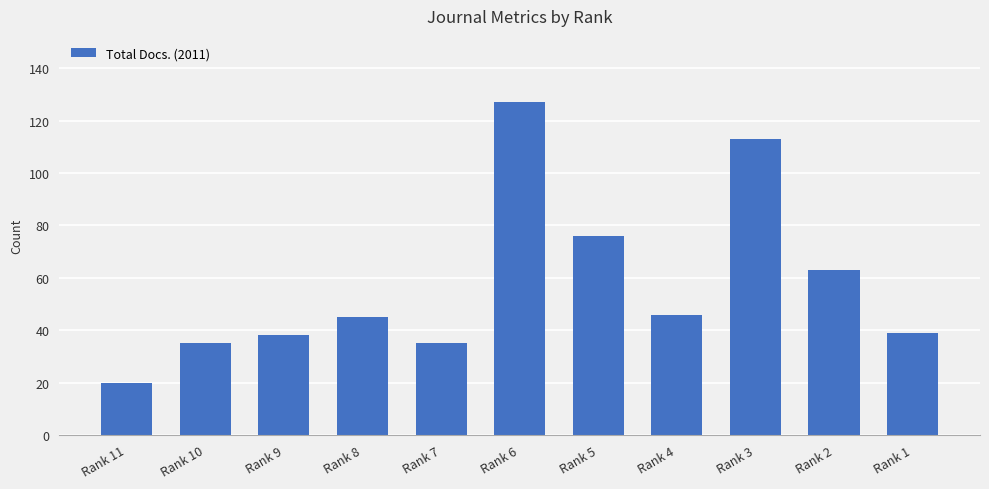

What is the approximate value at Rank 1, to the nearest 50?

50